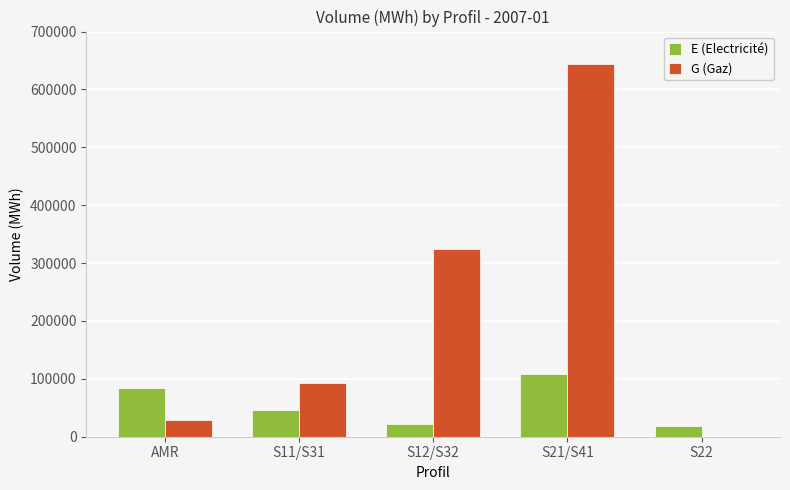

Which category has the highest value in the G (Gaz) series?

S21/S41